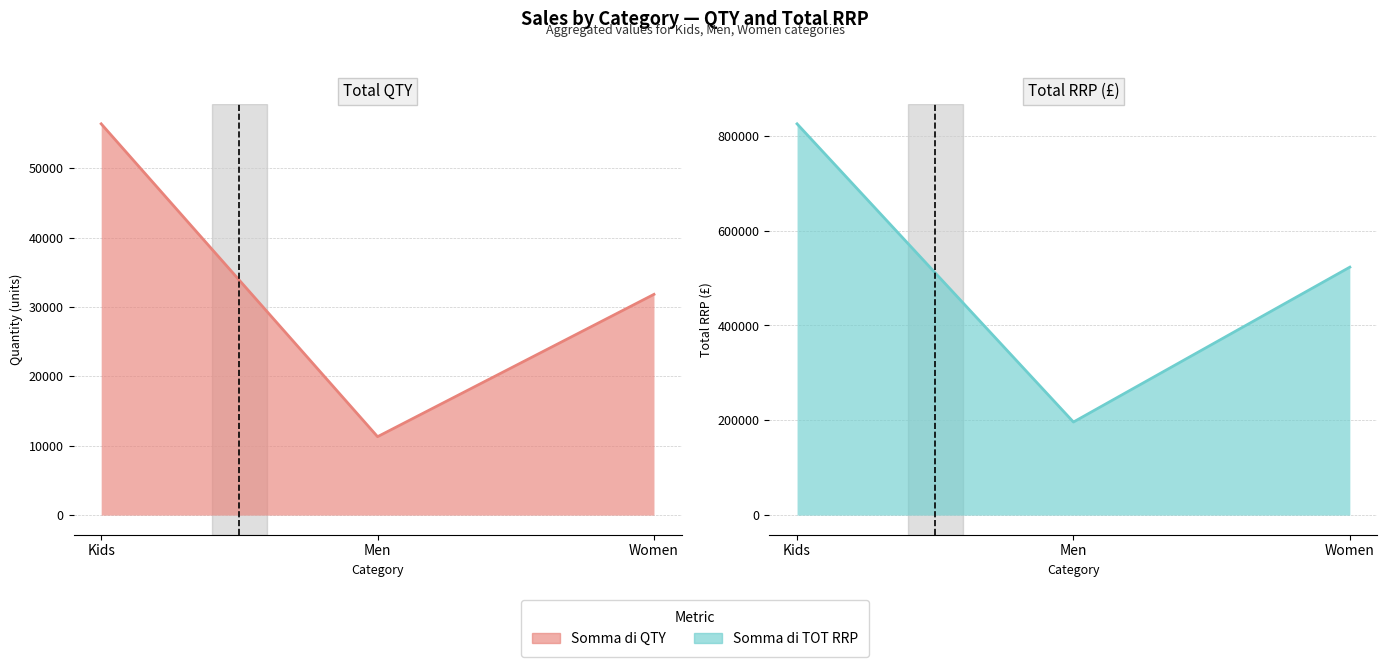

What is the difference between the Somma di QTY (line) values at Kids and Women?

24595.0